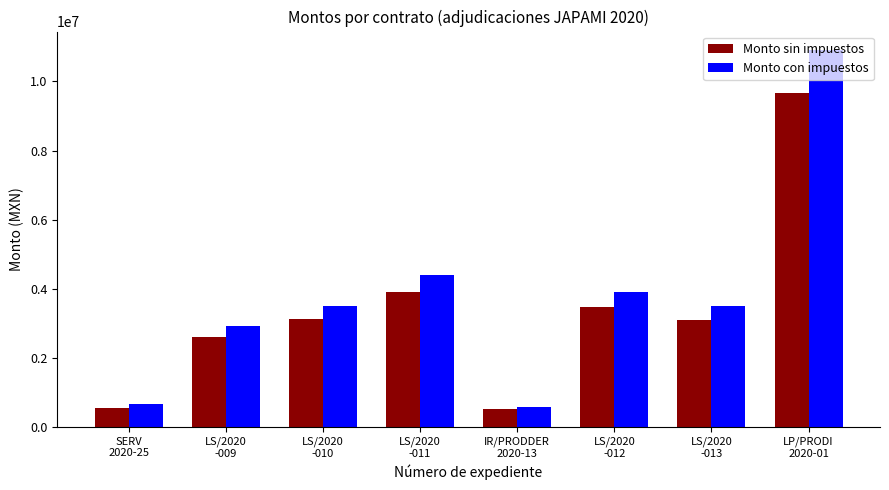

What is the maximum value shown in the chart?

10898069.6